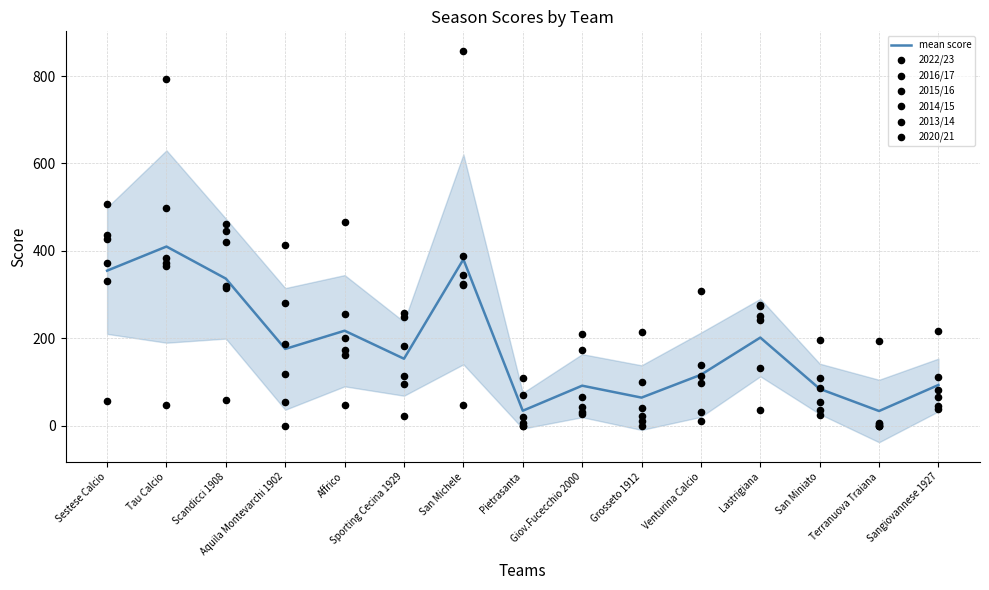

Which series contains the highest Y value?

2016/17